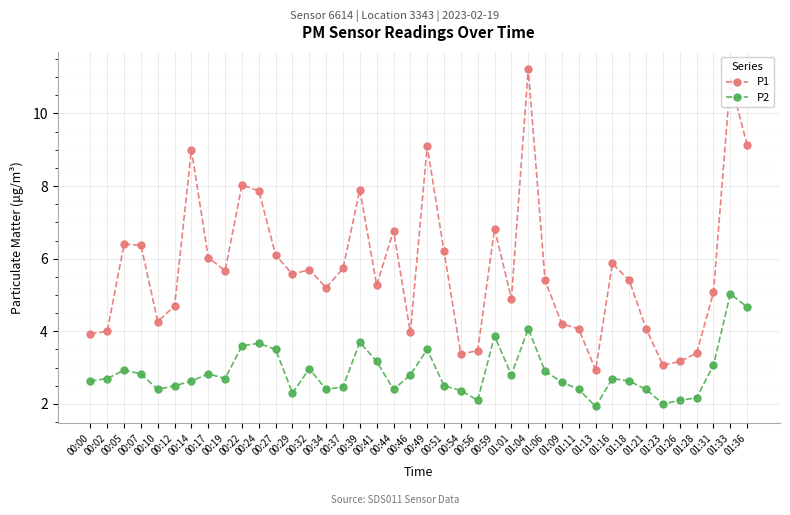

True or false: P2 has more than 0 interior local peaks.

True